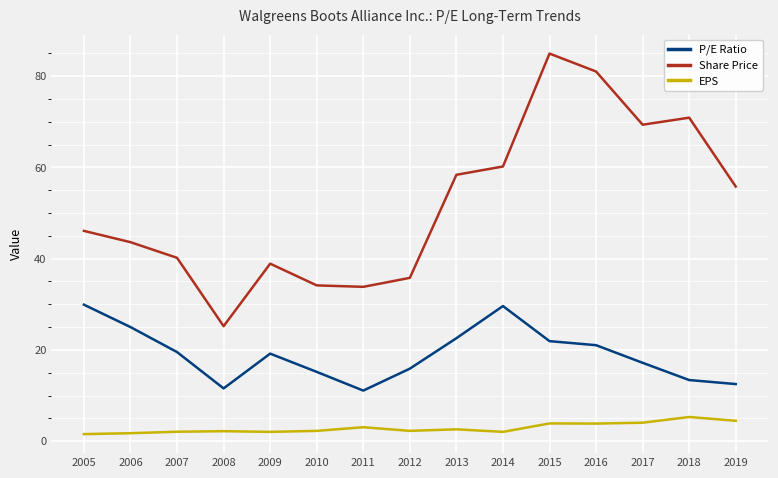

At which category is the sum across all series the highest?

2015